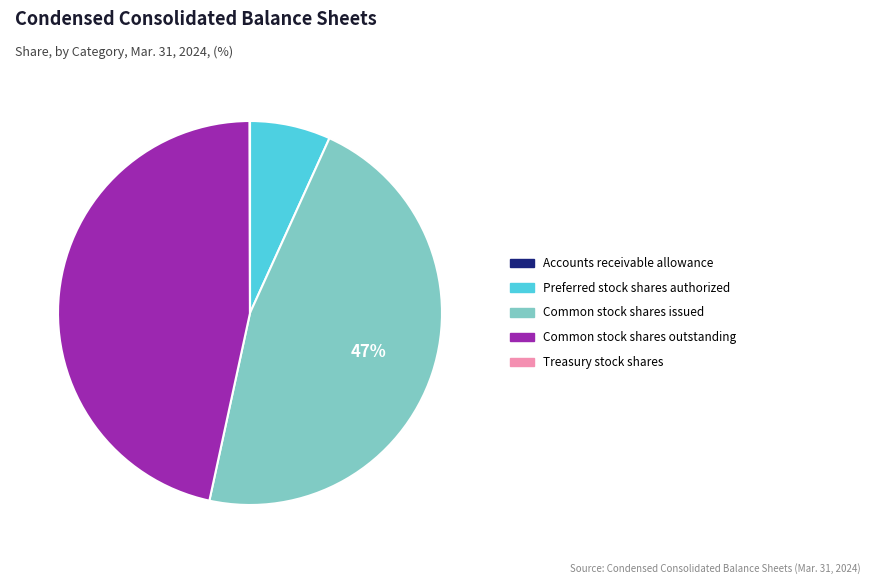

Is it true that Common stock shares outstanding is 37% of the pie?

False